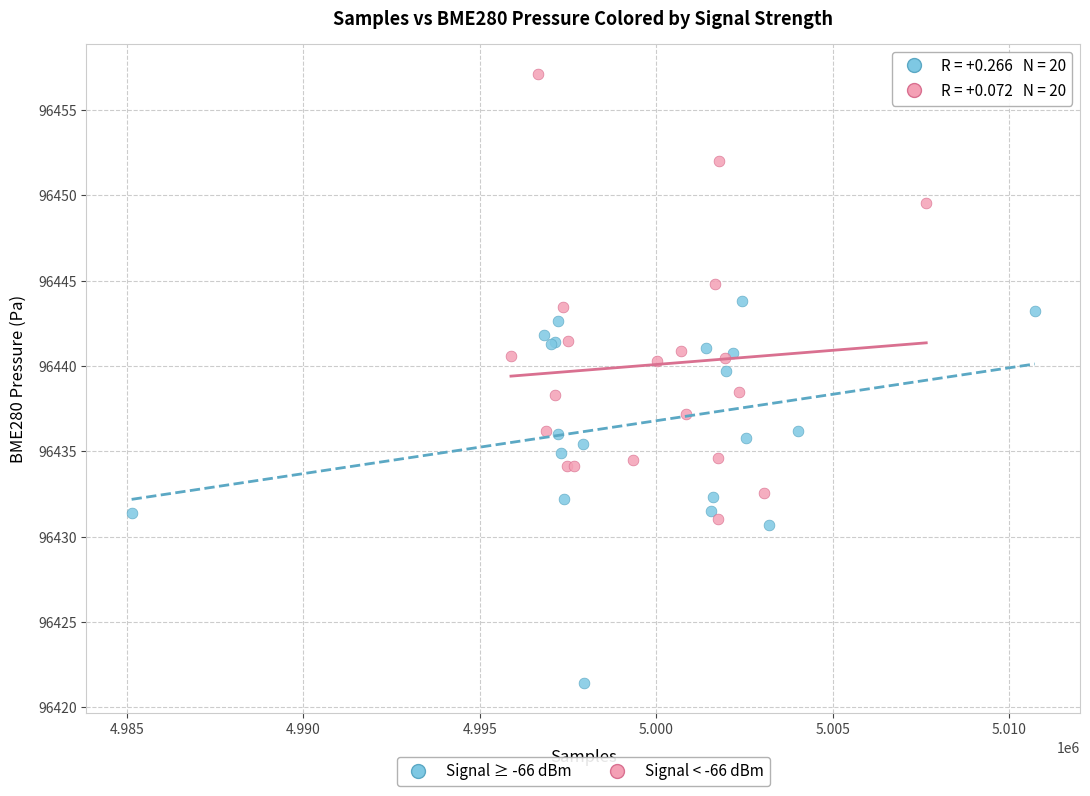

Which series contains the lowest Y value?

Signal ≥ -66 dBm